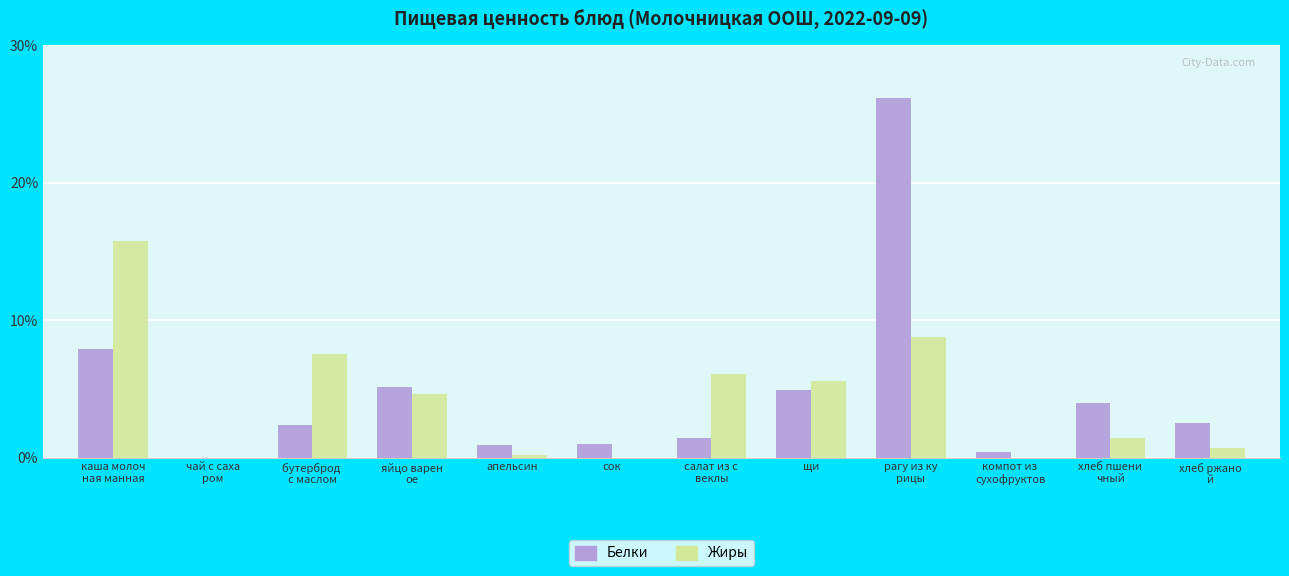

The Белки series shows 4.9 at щи. True or false?

True